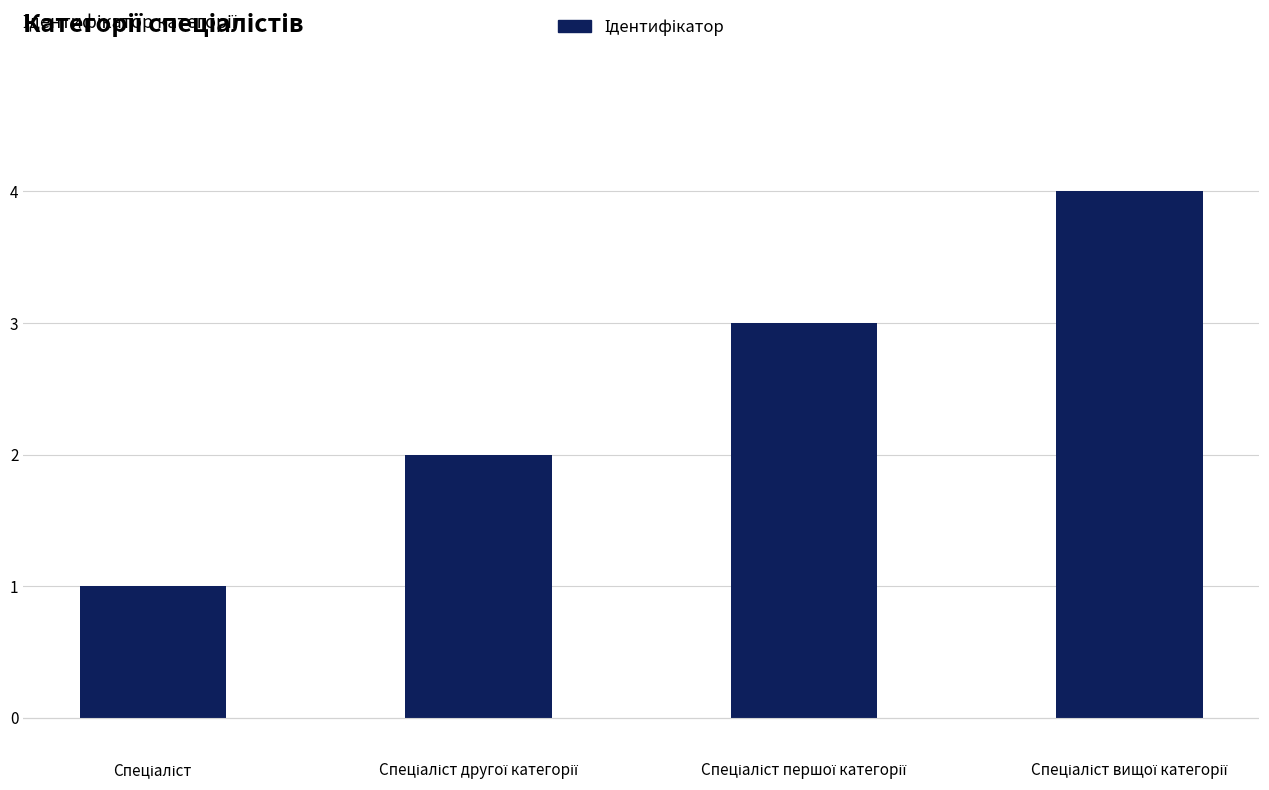

Reading left to right, extract all data points from this chart.

1	2	3	4